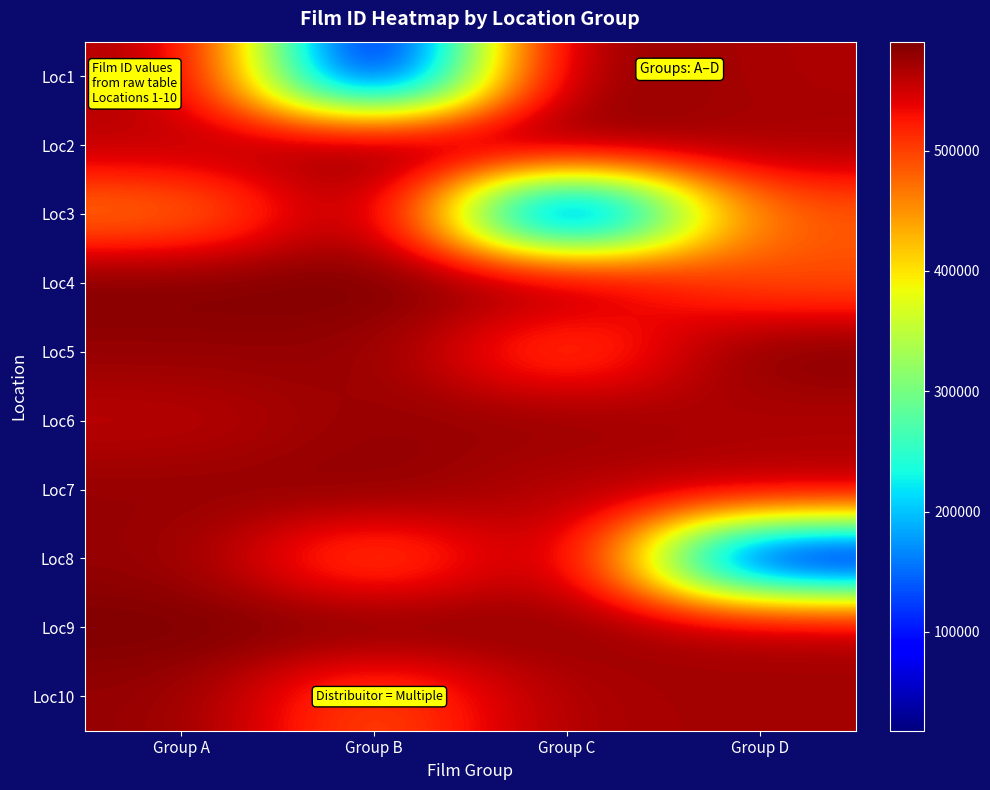

Reading right to left, transcribe all the data shown in this chart.

Loc1: Group D=566827	Group C=590336	Group B=17827	Group A=571762
Loc2: Group D=571036	Group C=590496	Group B=589624	Group A=559359
Loc3: Group D=488670	Group C=20798	Group B=589778	Group A=464133
Loc4: Group D=490163	Group C=579796	Group B=590601	Group A=590505
Loc5: Group D=589978	Group C=488879	Group B=580467	Group A=578220
Loc6: Group D=564593	Group C=579110	Group B=578158	Group A=559291
Loc7: Group D=568714	Group C=561039	Group B=584074	Group A=578584
Loc8: Group D=34309	Group C=578738	Group B=483805	Group A=578896
Loc9: Group D=572795	Group C=577963	Group B=589454	Group A=590446
Loc10: Group D=571590	Group C=569537	Group B=487378	Group A=579203